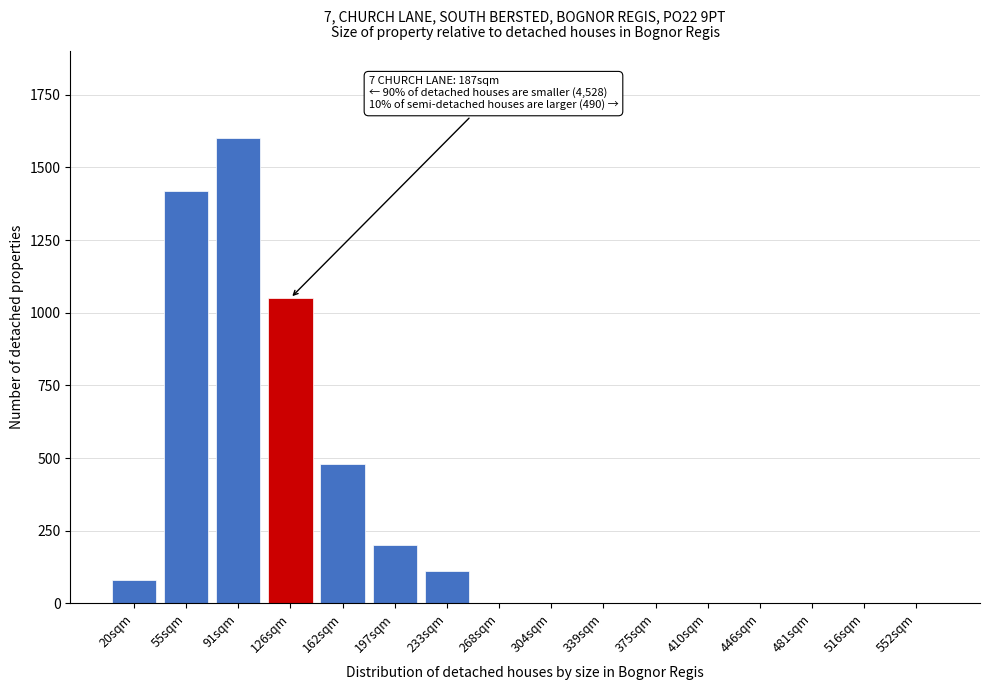

Reading left to right, what are all the values shown in this chart?

20sqm=80	55sqm=1420	91sqm=1600	126sqm=1050	162sqm=480	197sqm=200	233sqm=110	268sqm=0	304sqm=0	339sqm=0	375sqm=0	410sqm=0	446sqm=0	481sqm=0	516sqm=0	552sqm=0